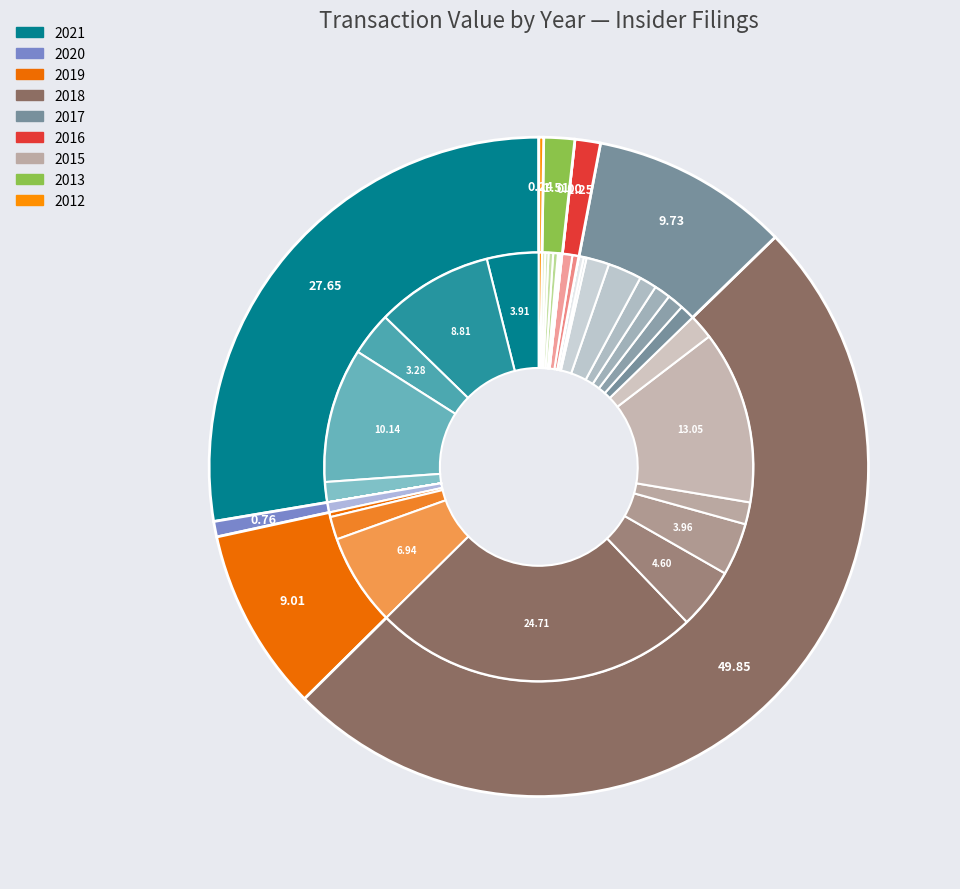

True or false: 8 accounts for 13% of the total.

False